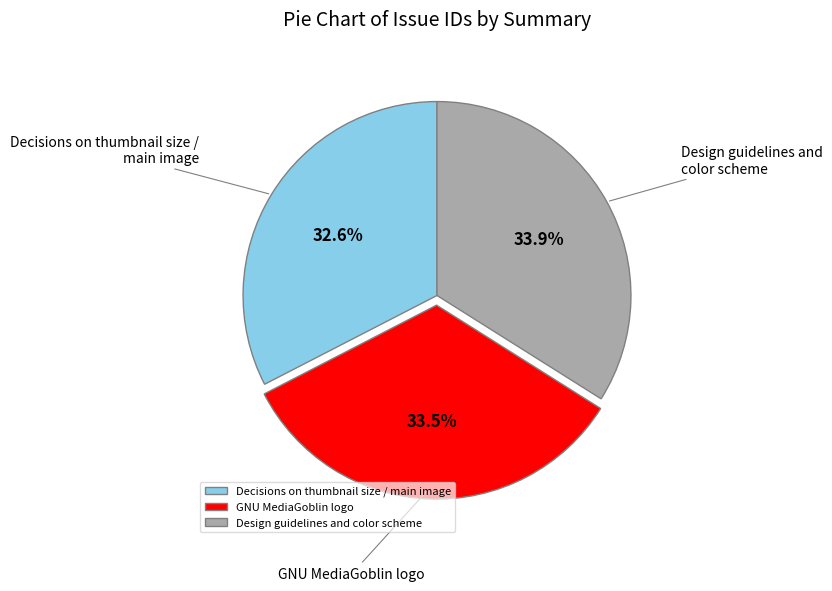

Which category has the smallest portion of the pie?

Decisions on thumbnail size / main image